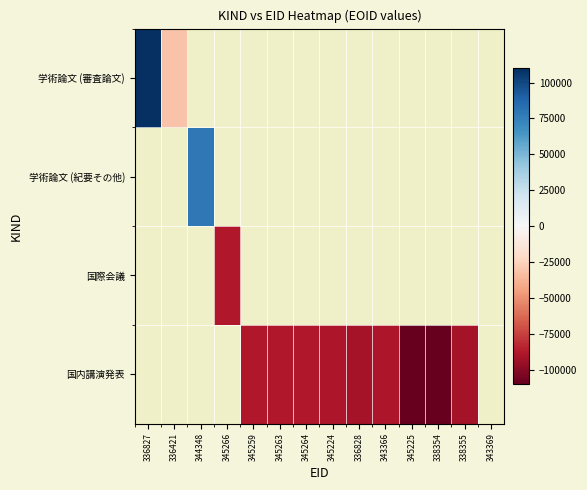

Is the value of 学術論文 (審査論文) at 338354 greater than the value of 学術論文 (紀要その他) at 345224?

No